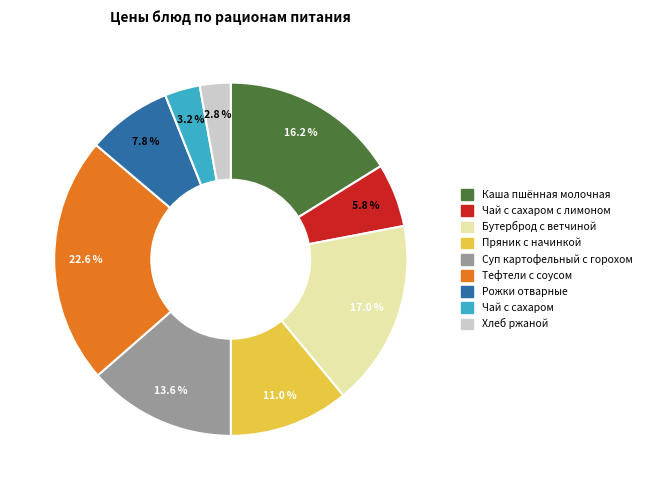

Does any single category account for the majority?

No